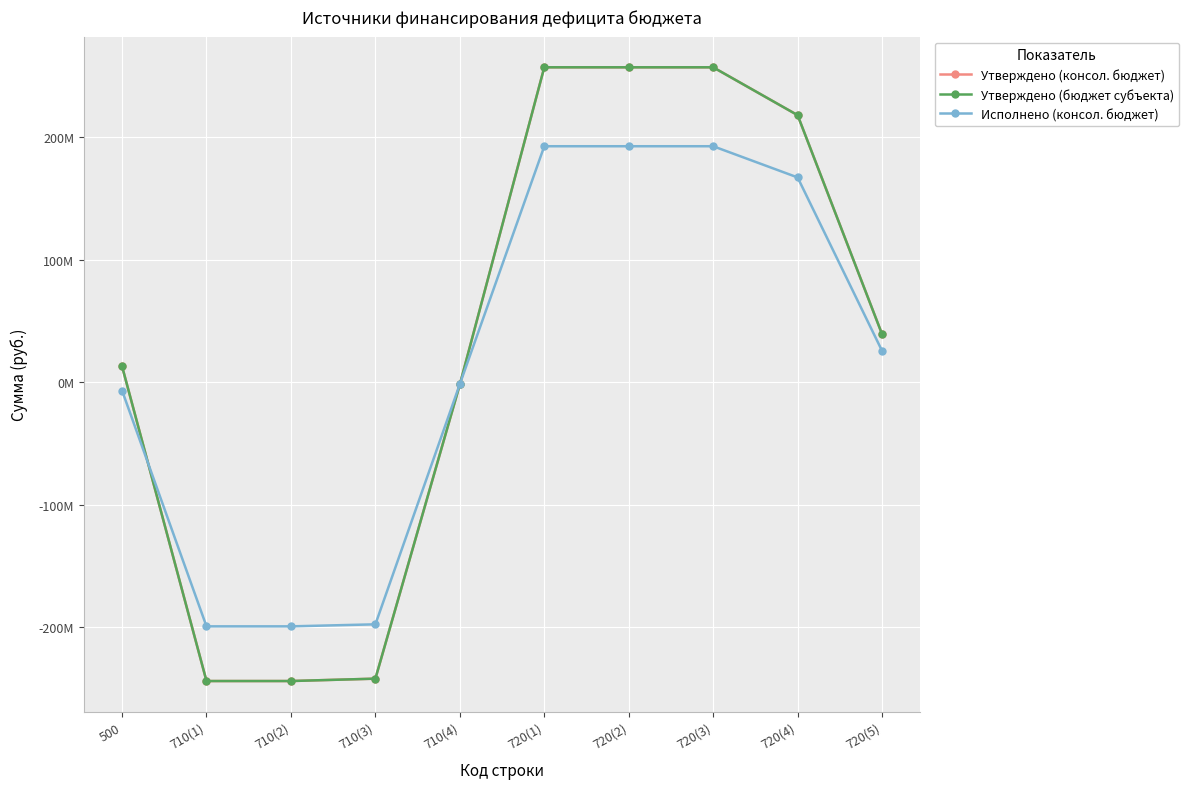

What is the value of the Исполнено (консол. бюджет) point at the 5th from the left?

-1653087.8